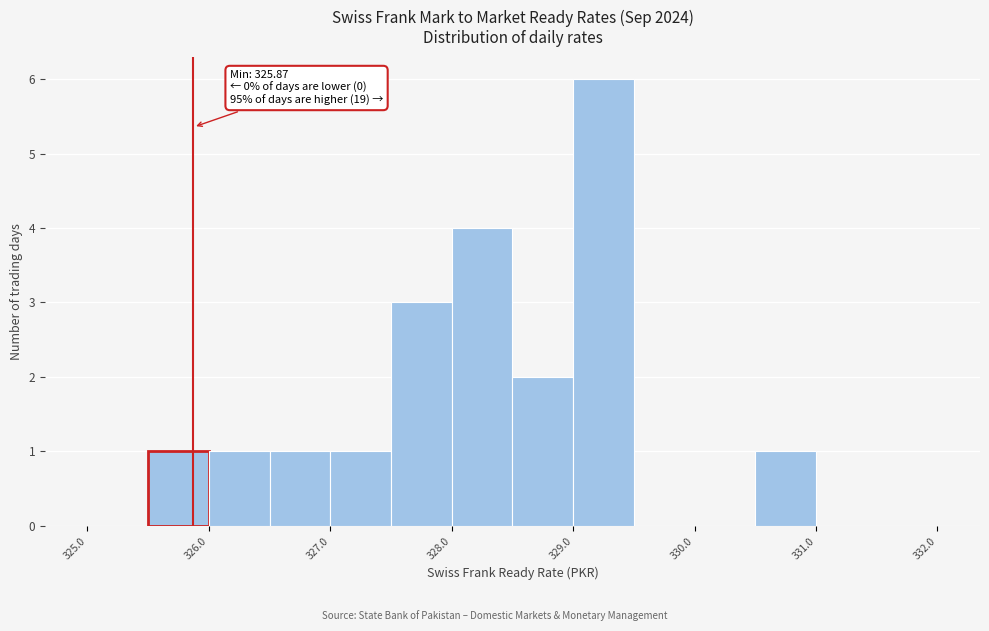

Over which range of the x-axis is the bar tallest?

329.0 to 329.5